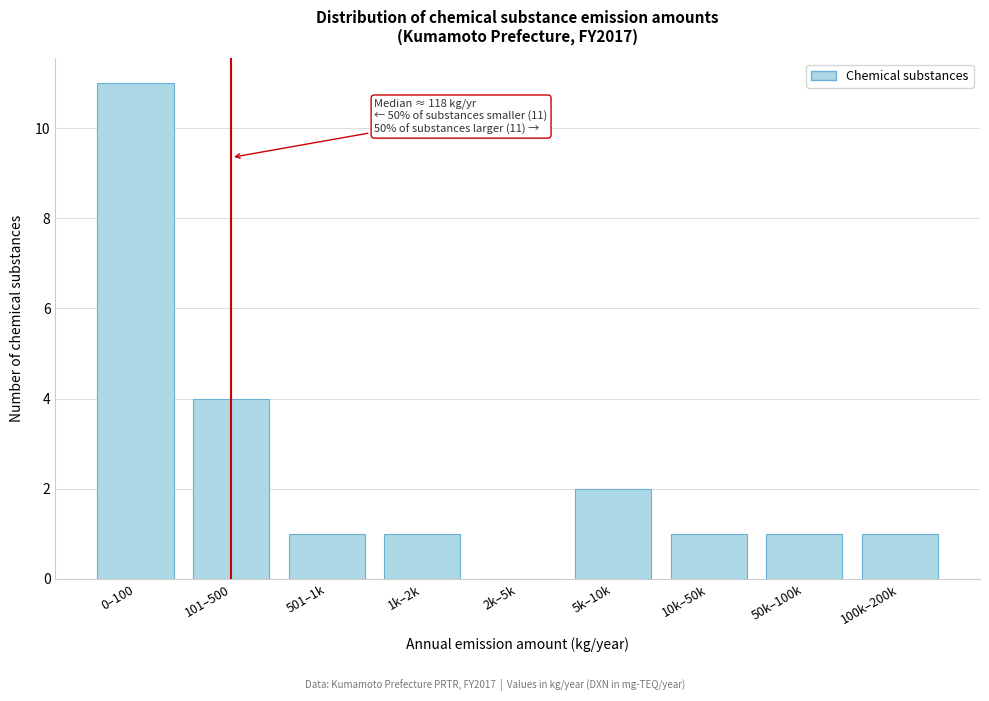

Reading left to right, extract all data points from this chart.

0–100=11	101–500=4	501–1k=1	1k–2k=1	2k–5k=0	5k–10k=2	10k–50k=1	50k–100k=1	100k–200k=1